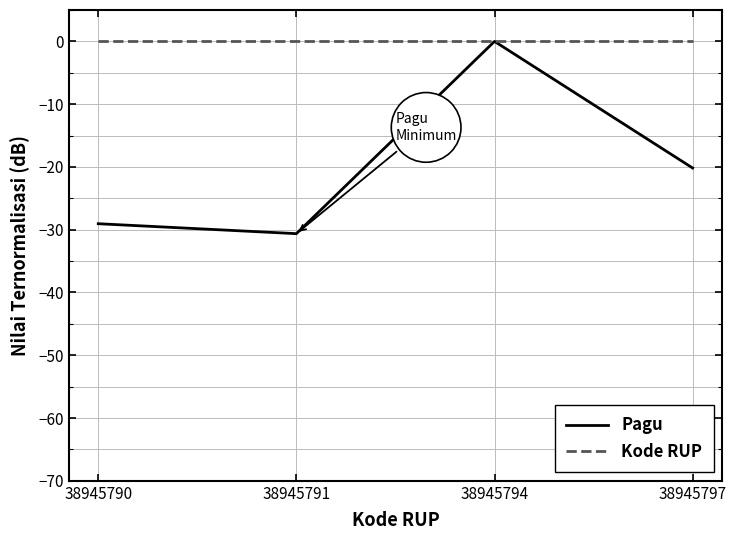

In Pagu, how many points are higher than both neighbors (excluding endpoints)?

1